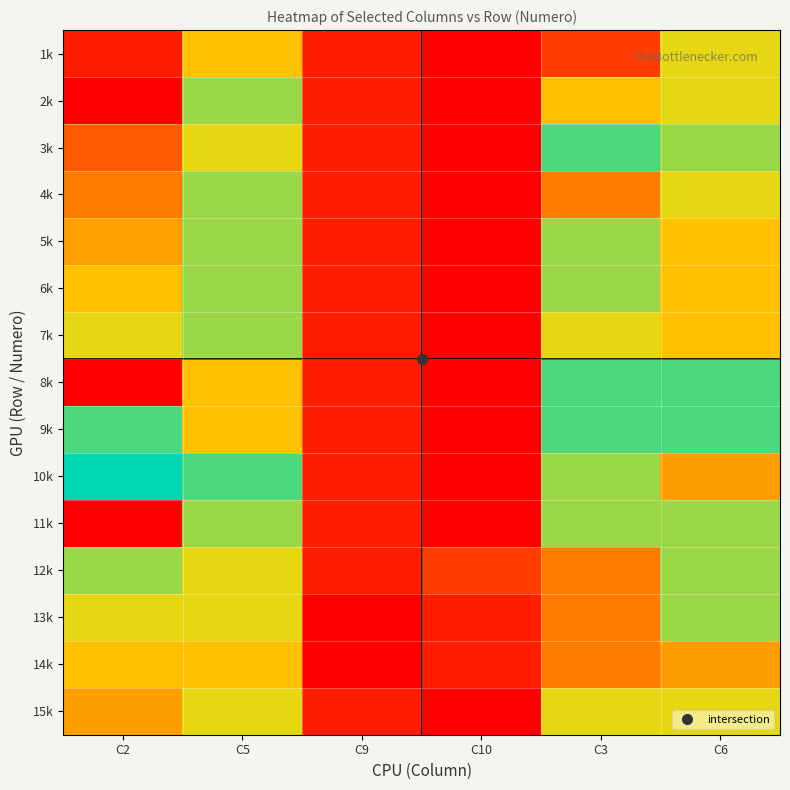

Reading right to left, extract all data points from this chart.

1k: C6=13	C3=18	C10=20	C9=19	C5=14	C2=1
2k: C6=13	C3=14	C10=20	C9=19	C5=12	C2=0
3k: C6=12	C3=9	C10=20	C9=19	C5=7	C2=3
4k: C6=13	C3=16	C10=20	C9=19	C5=8	C2=4
5k: C6=14	C3=12	C10=20	C9=19	C5=8	C2=5
6k: C6=14	C3=12	C10=20	C9=19	C5=8	C2=6
7k: C6=14	C3=7	C10=20	C9=19	C5=8	C2=7
8k: C6=9	C3=9	C10=20	C9=19	C5=14	C2=0
9k: C6=9	C3=9	C10=20	C9=19	C5=14	C2=9
10k: C6=15	C3=12	C10=20	C9=19	C5=9	C2=10
11k: C6=12	C3=12	C10=20	C9=19	C5=8	C2=0
12k: C6=8	C3=16	C10=18	C9=19	C5=13	C2=12
13k: C6=12	C3=16	C10=19	C9=20	C5=13	C2=13
14k: C6=15	C3=16	C10=19	C9=20	C5=14	C2=14
15k: C6=13	C3=7	C10=20	C9=19	C5=7	C2=15